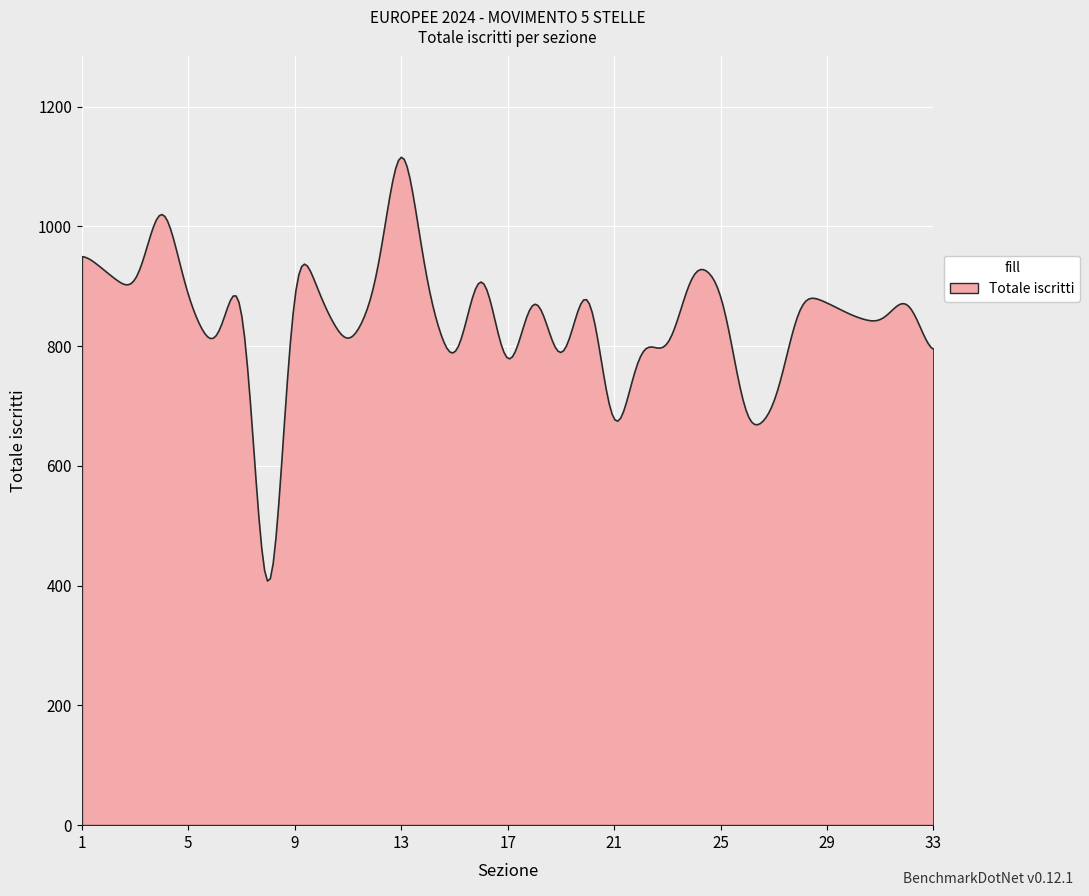

How many categories are shown in the chart?

300